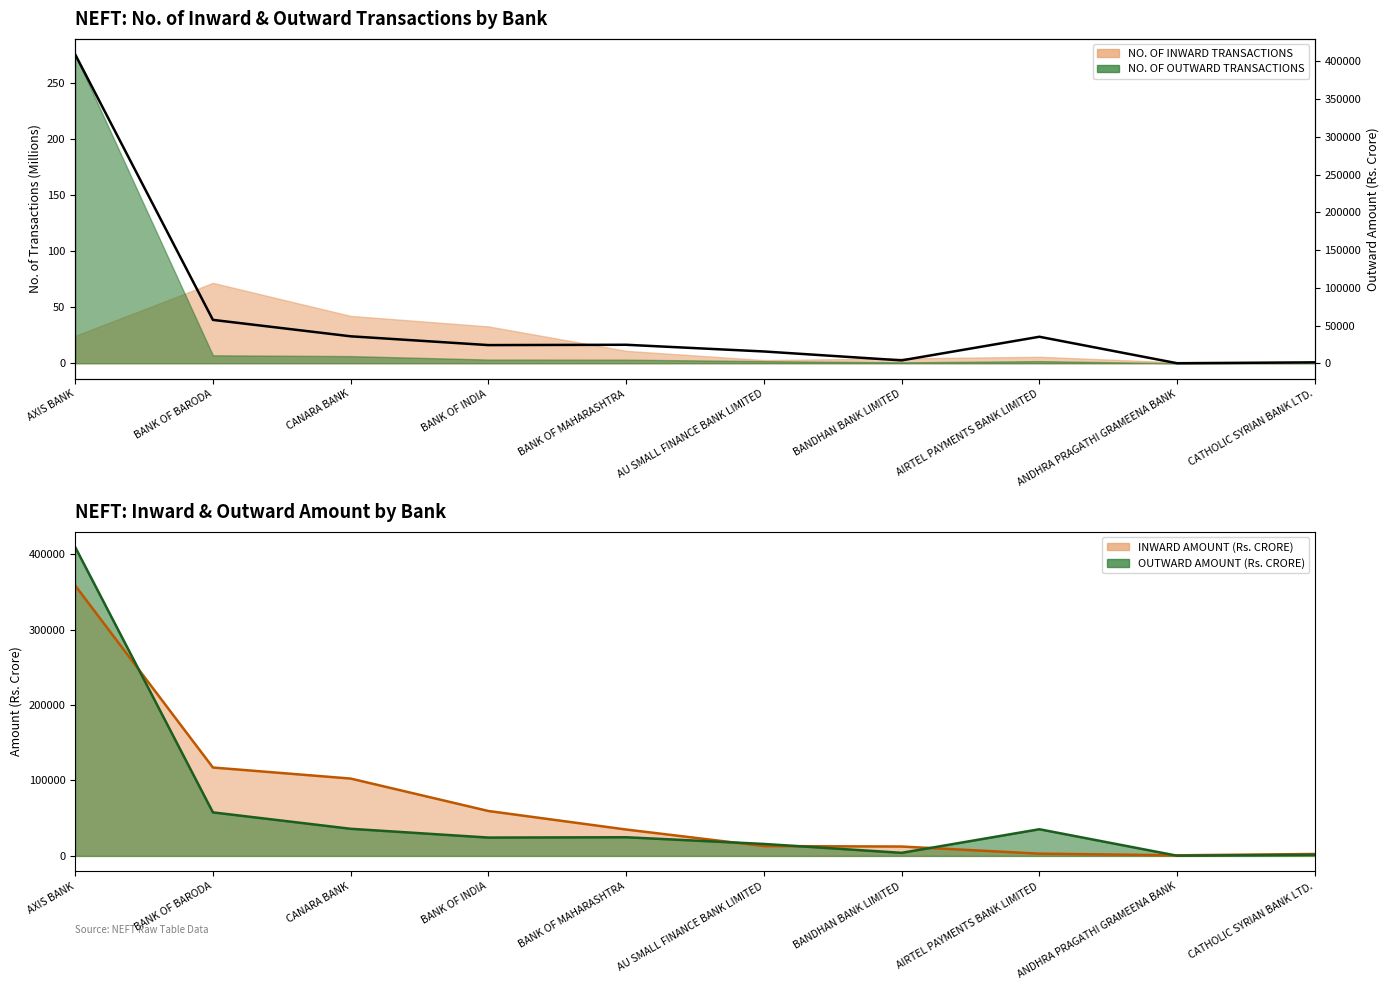

Rank the categories by value from lowest to highest.

ANDHRA PRAGATHI GRAMEENA BANK, CATHOLIC SYRIAN BANK LTD., BANDHAN BANK LIMITED, AU SMALL FINANCE BANK LIMITED, BANK OF INDIA, BANK OF MAHARASHTRA, AIRTEL PAYMENTS BANK LIMITED, CANARA BANK, BANK OF BARODA, AXIS BANK